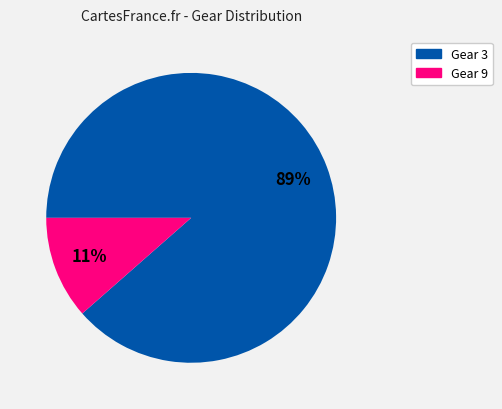

How many segments does this pie chart have?

2